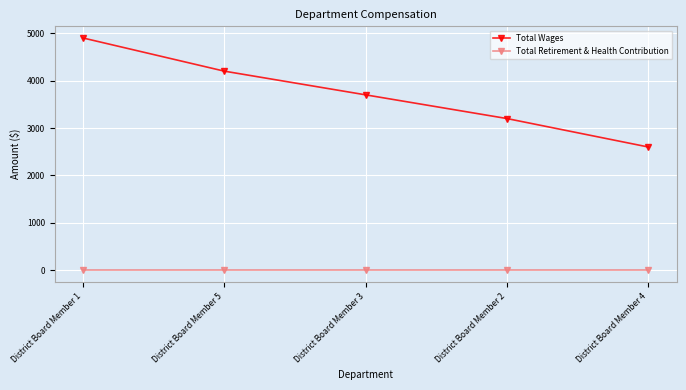

Is the value of Total Wages at District Board Member 3 greater than the value of Total Retirement & Health Contribution at District Board Member 4?

Yes